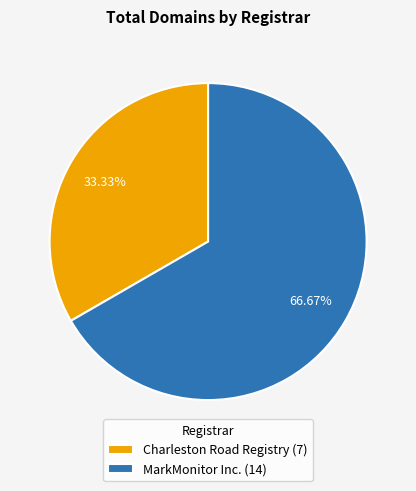

To the nearest percent, what is the combined percentage of Charleston Road Registry and MarkMonitor Inc.?

100%